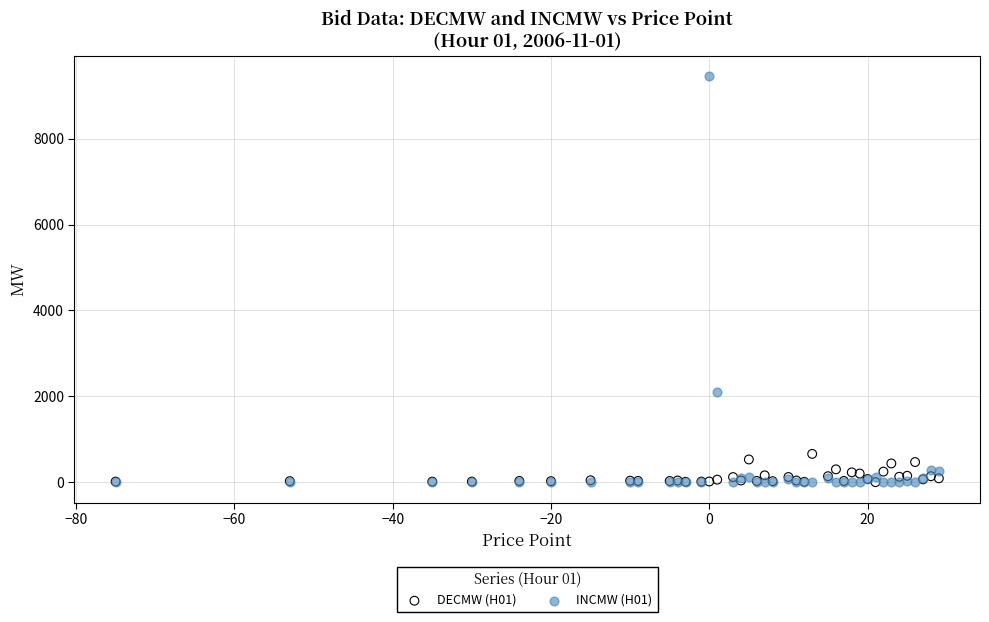

Across all series, what Y value is closest to 4730?

2107.0